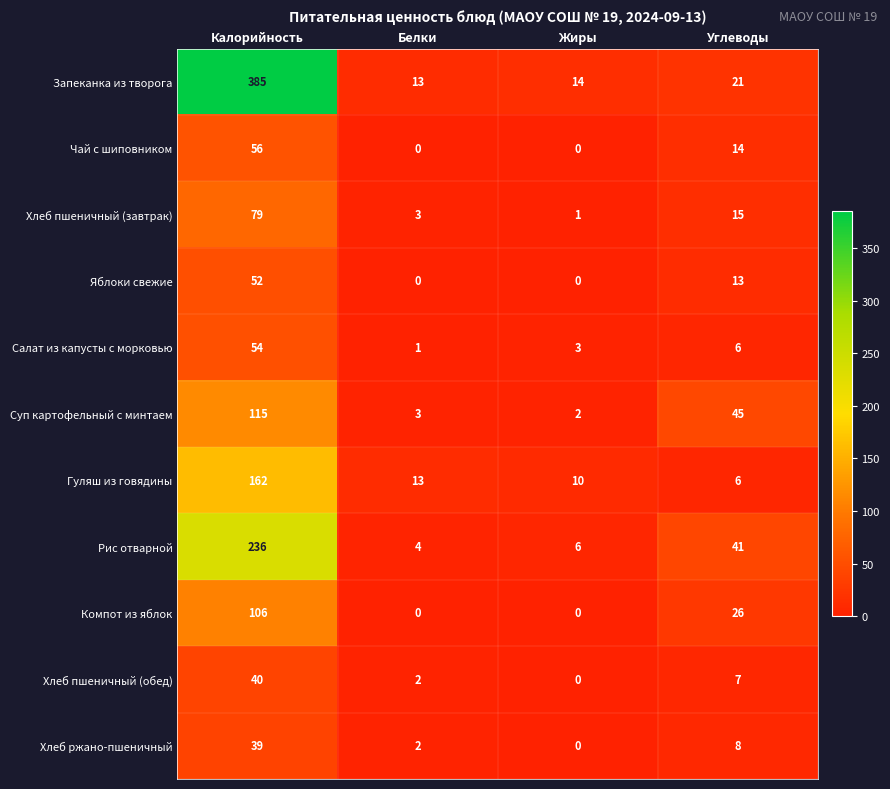

Which category has the highest value across all series?

Калорийность